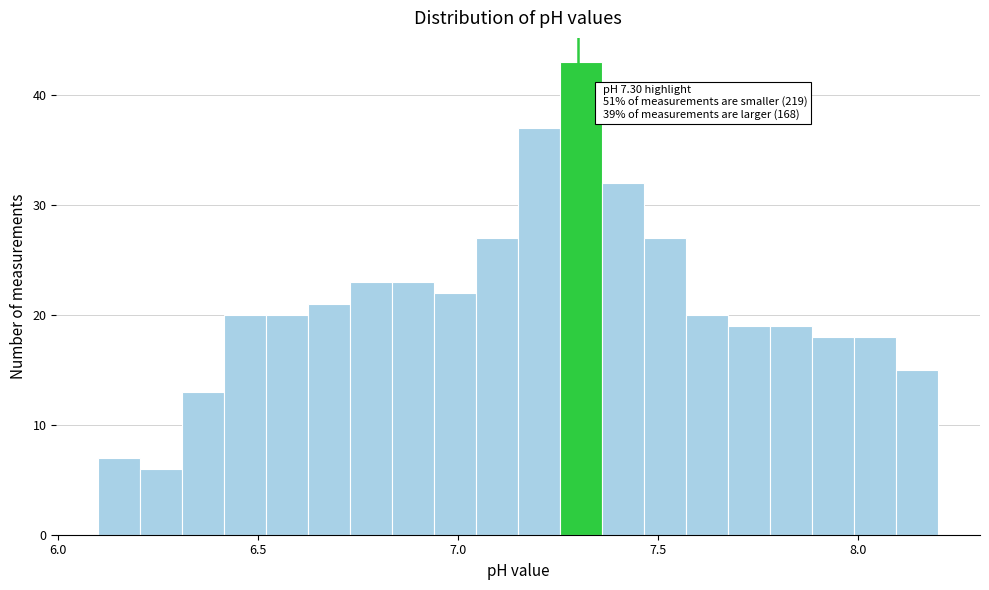

Read against the x-axis, roughly where is the centre of the tallest bar?

7.30